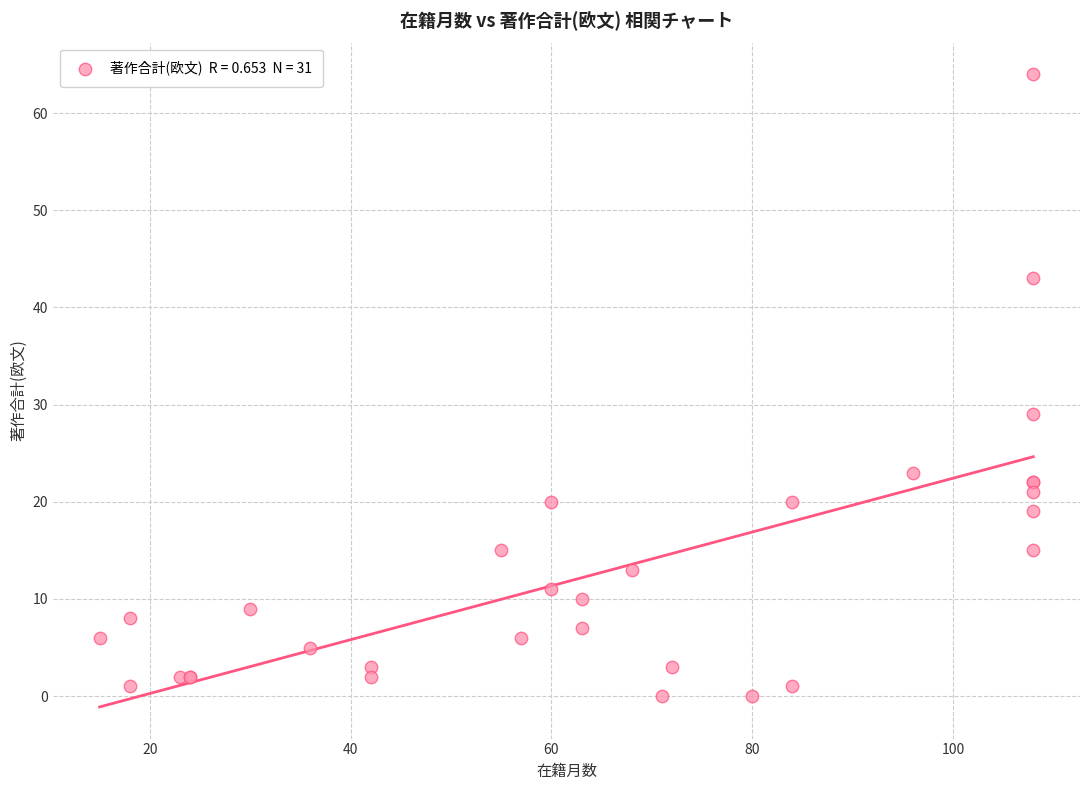

What Y value in the scatter plot is closest to 32?

29